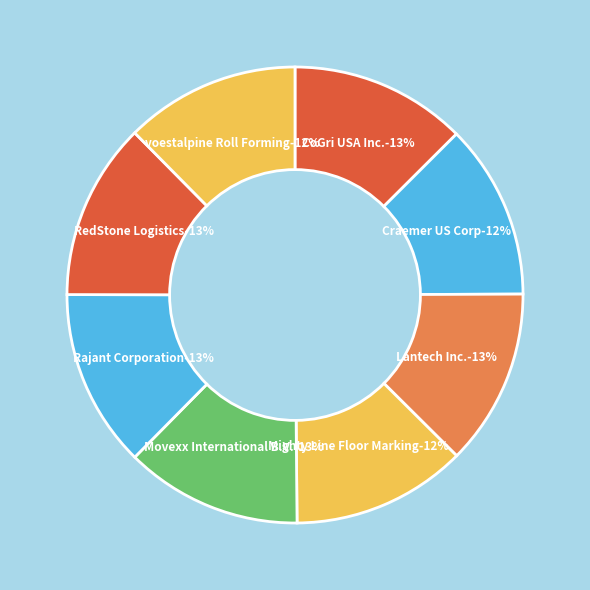

To the nearest percent, what is the combined percentage of Mighty Line Floor Marking and CoGri USA Inc.?

25%